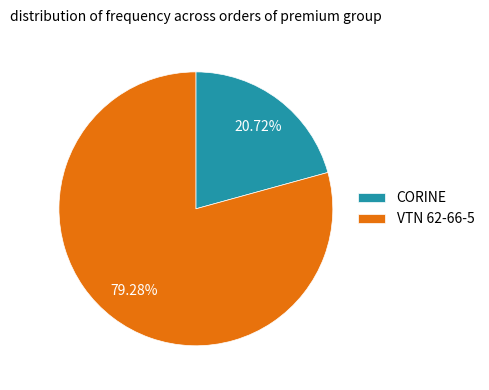

To the nearest percent, what is the difference between the largest and smallest slice percentages?

59%